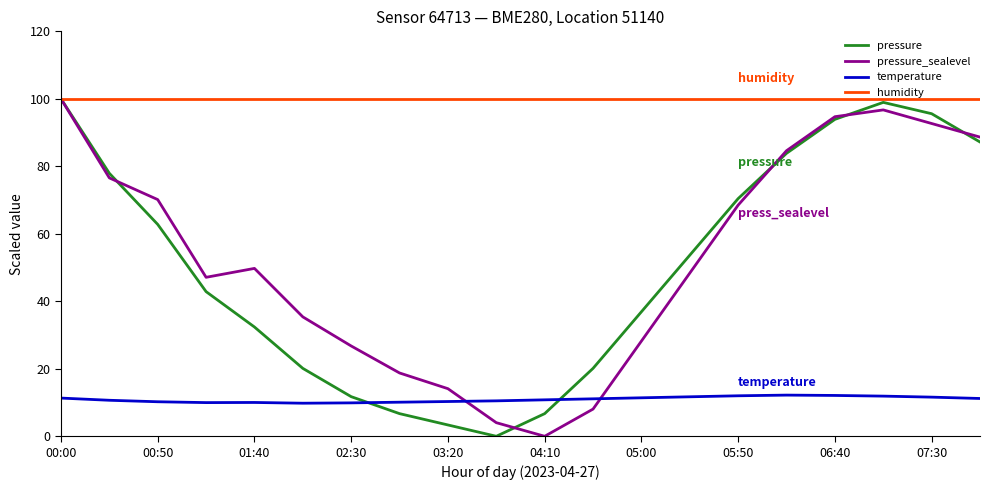

Which series has the largest total across all categories?

humidity